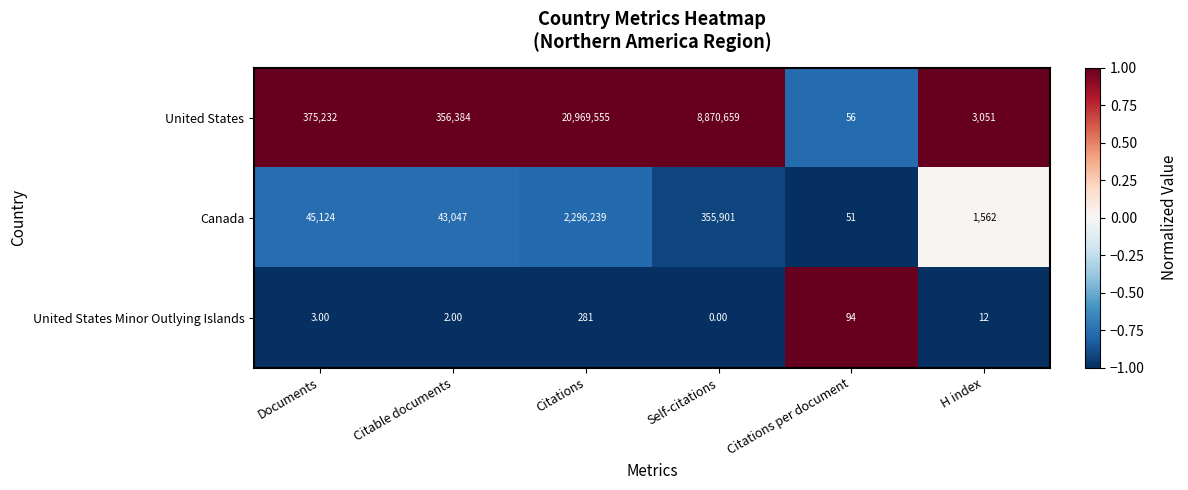

How many categories are shown in the chart?

6